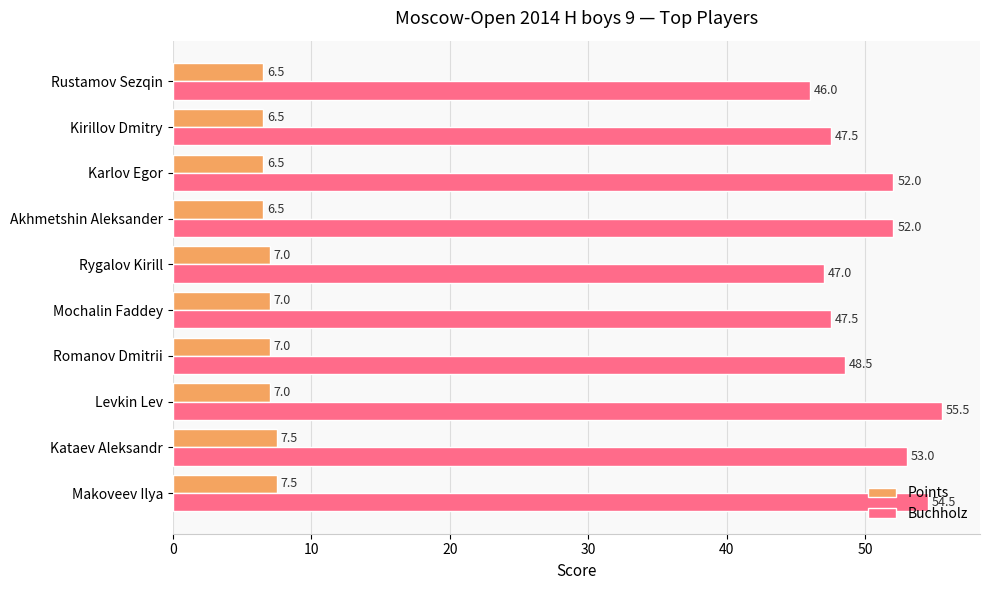

Rank the series by their maximum value, from highest to lowest.

Buchholz, Points